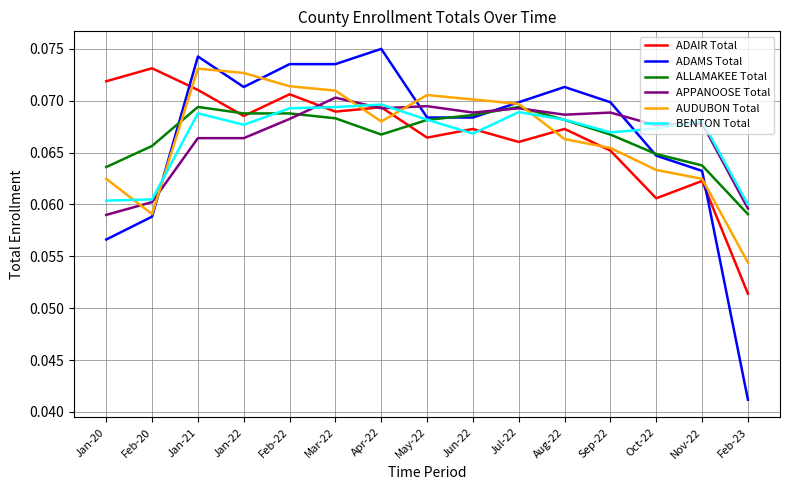

The BENTON Total series shows 0.0 at Apr-22. True or false?

False